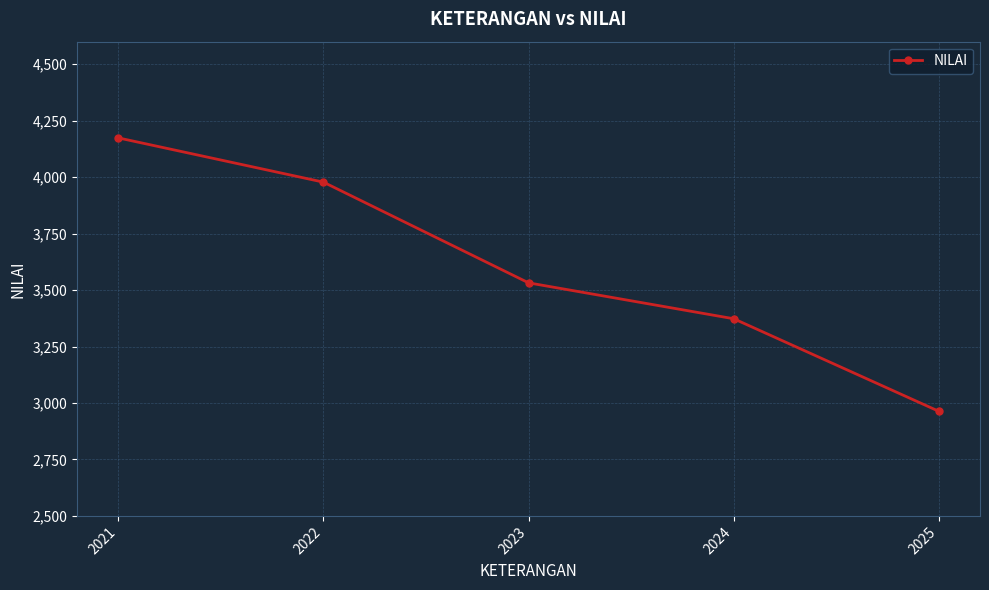

What is the value of the 3rd point from the left?

3532